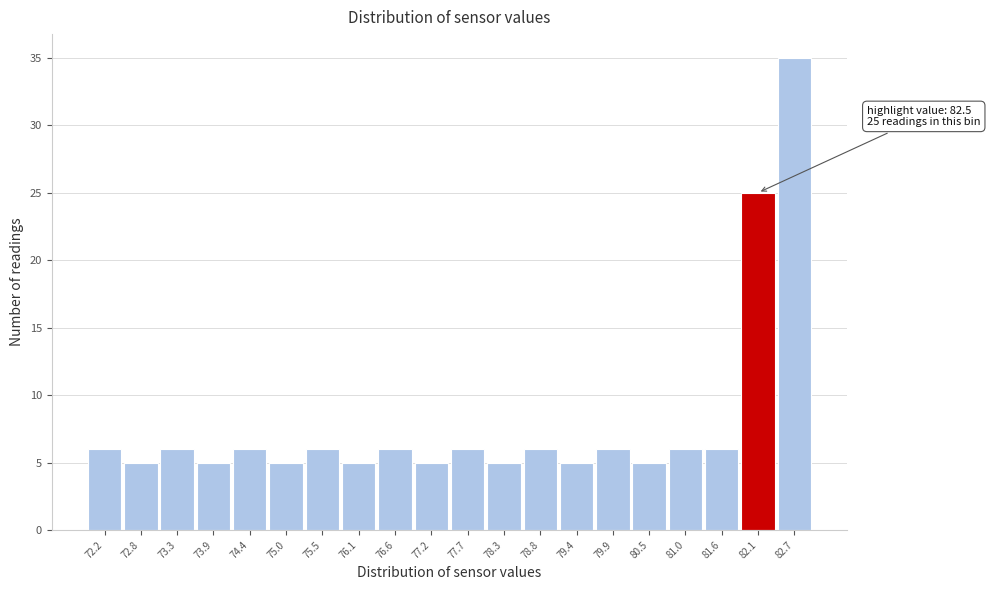

Reading right to left, what are all the values shown in this chart?

82.7=35	82.1=25	81.6=6	81.0=6	80.5=5	79.9=6	79.4=5	78.8=6	78.3=5	77.7=6	77.2=5	76.6=6	76.1=5	75.5=6	75.0=5	74.4=6	73.9=5	73.3=6	72.8=5	72.2=6